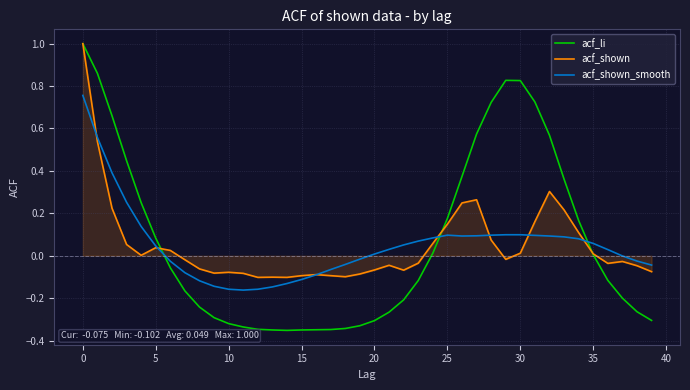

How many lines are shown in the chart?

3